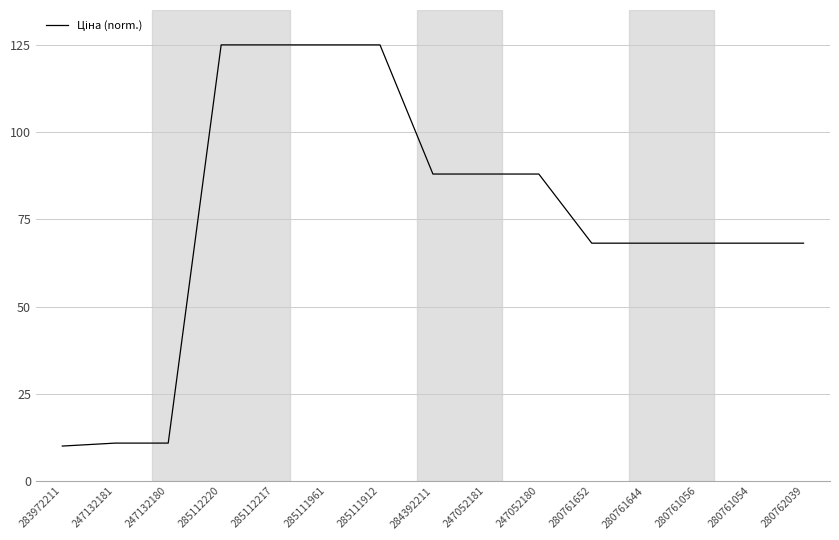

What is the ratio of the value at 280761644 to the value at 280761056?

1.0